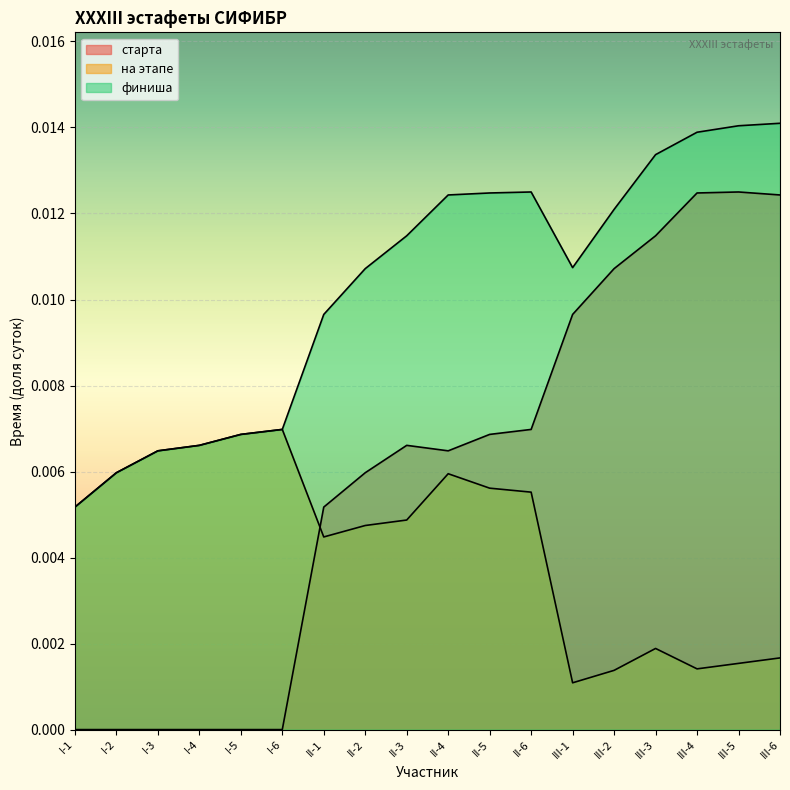

True or false: финиша and старта cross at least once.

False